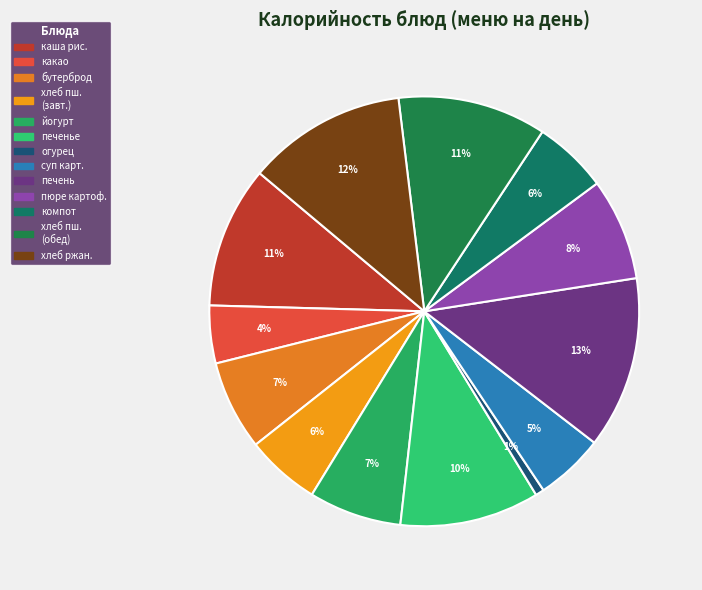

How many segments does this pie chart have?

13